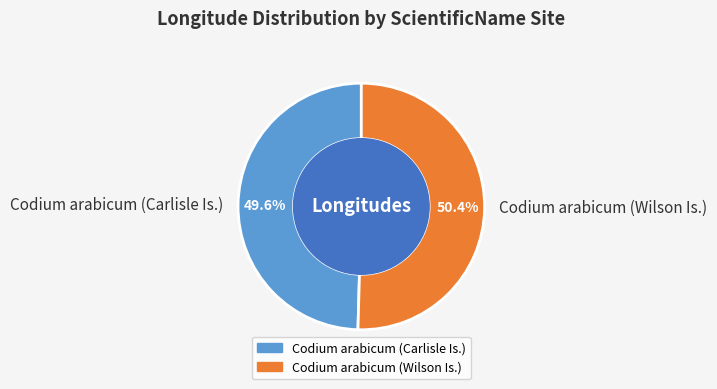

Is Codium arabicum (Carlisle Is.) the majority of the pie?

No